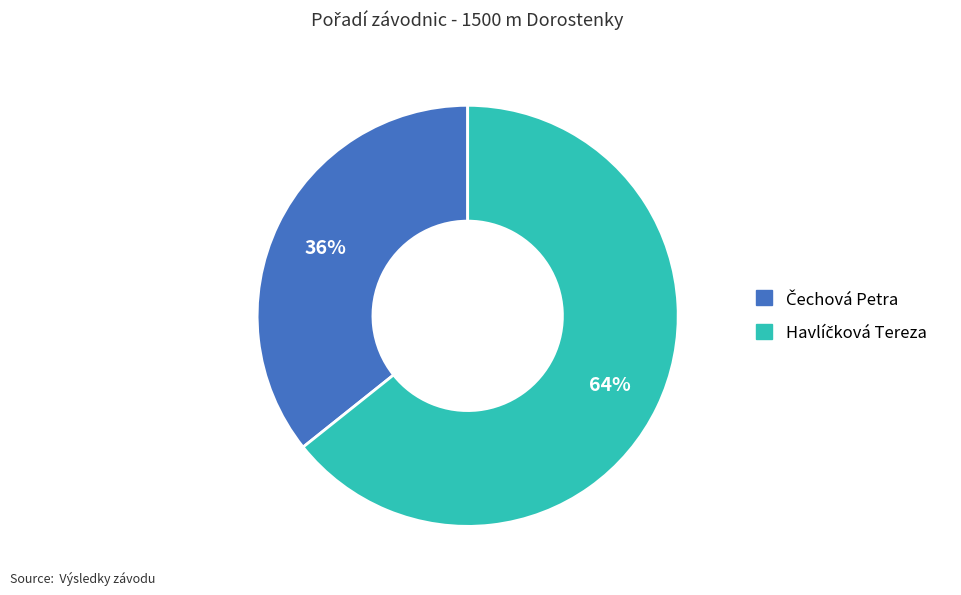

To the nearest percent, what is the average slice percentage?

50%